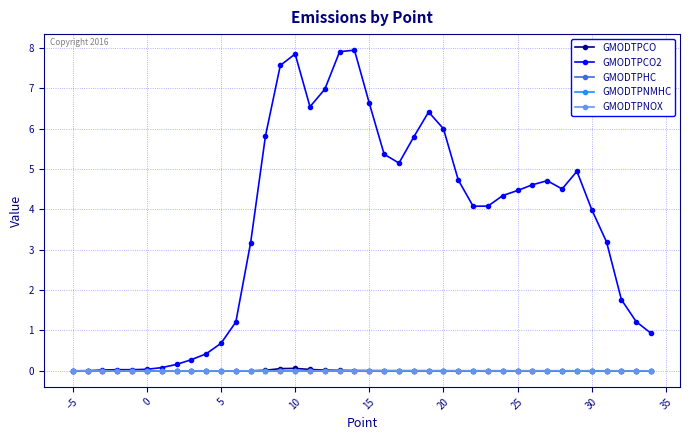

True or false: GMODTPHC has more than 0 points higher than both neighbors.

True